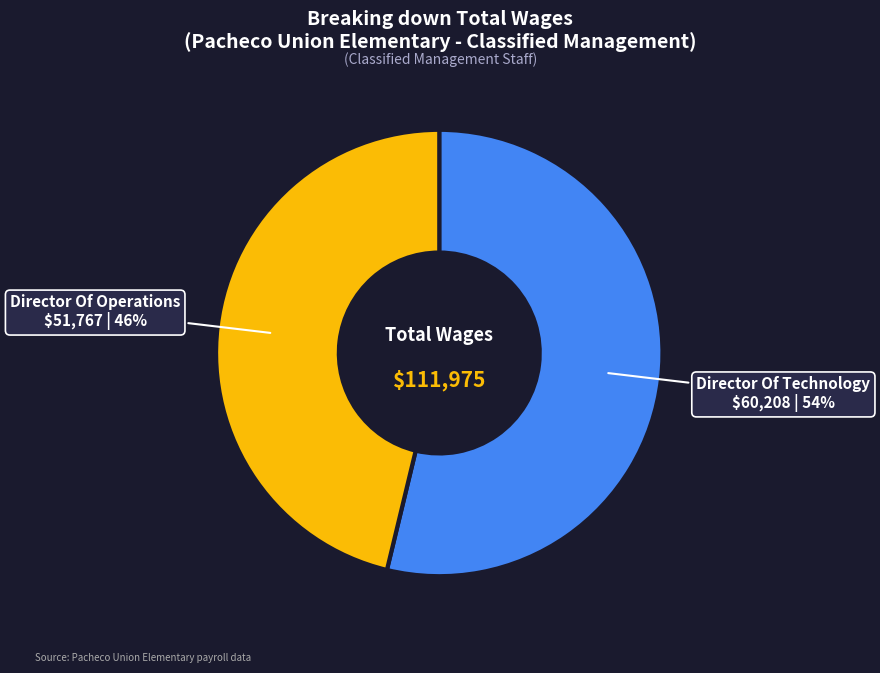

Which has a higher value, Director Of Technology or Director Of Operations?

Director Of Technology